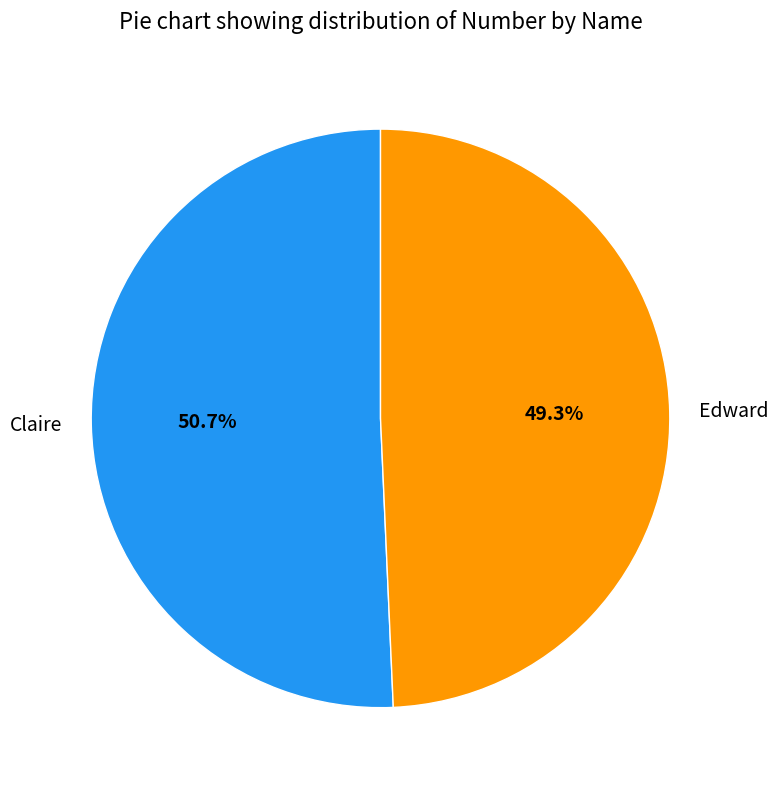

To the nearest percent, what portion does Edward represent?

49%